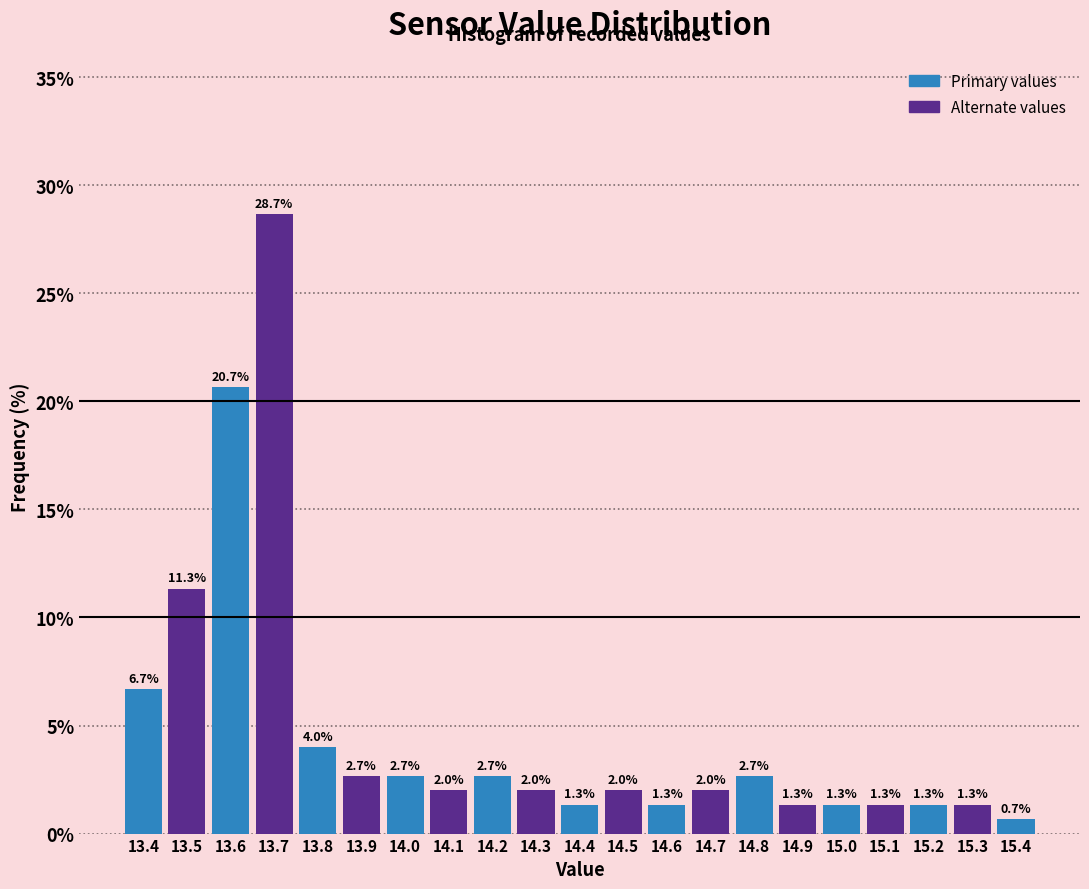

Which range on the x-axis has the tallest bar?

13.65 to 13.75